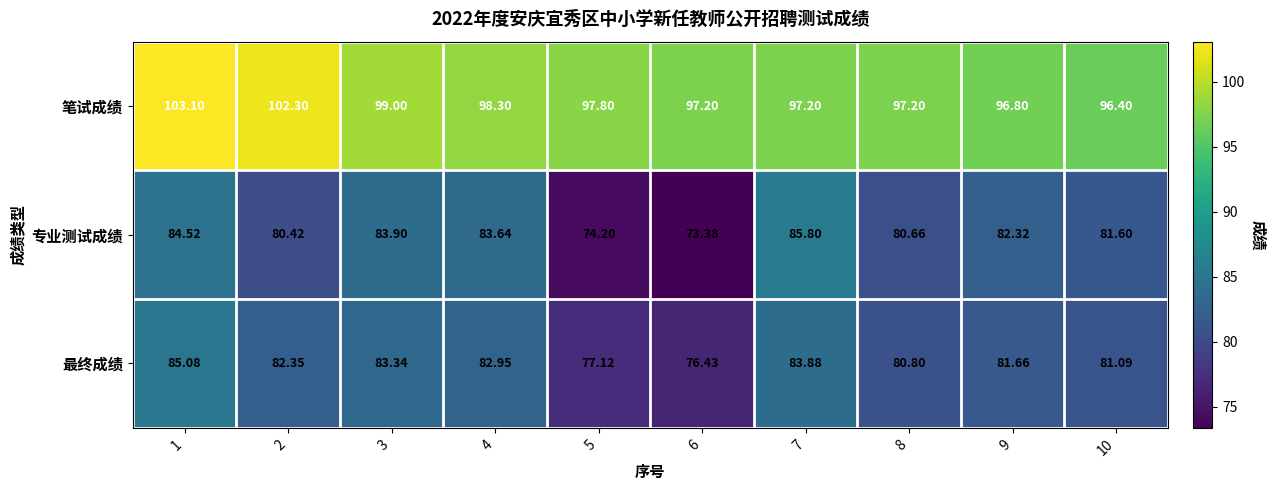

At 5, list the series in order from largest to smallest.

笔试成绩, 最终成绩, 专业测试成绩